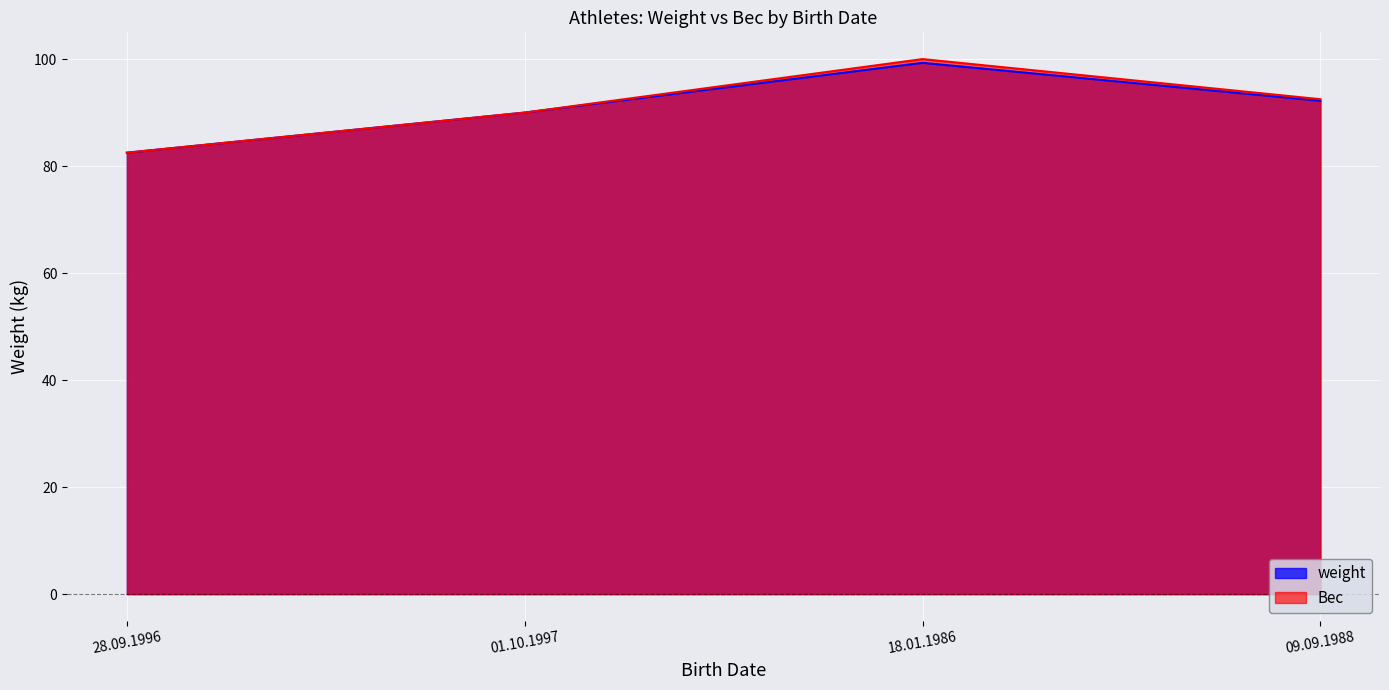

What is the maximum value for weight?

99.3